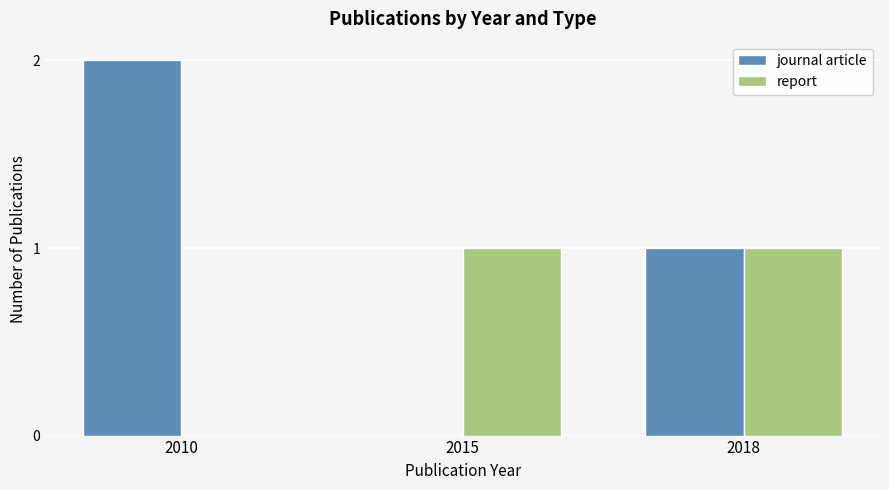

True or false: journal article has a value of 0 at 2015.

True